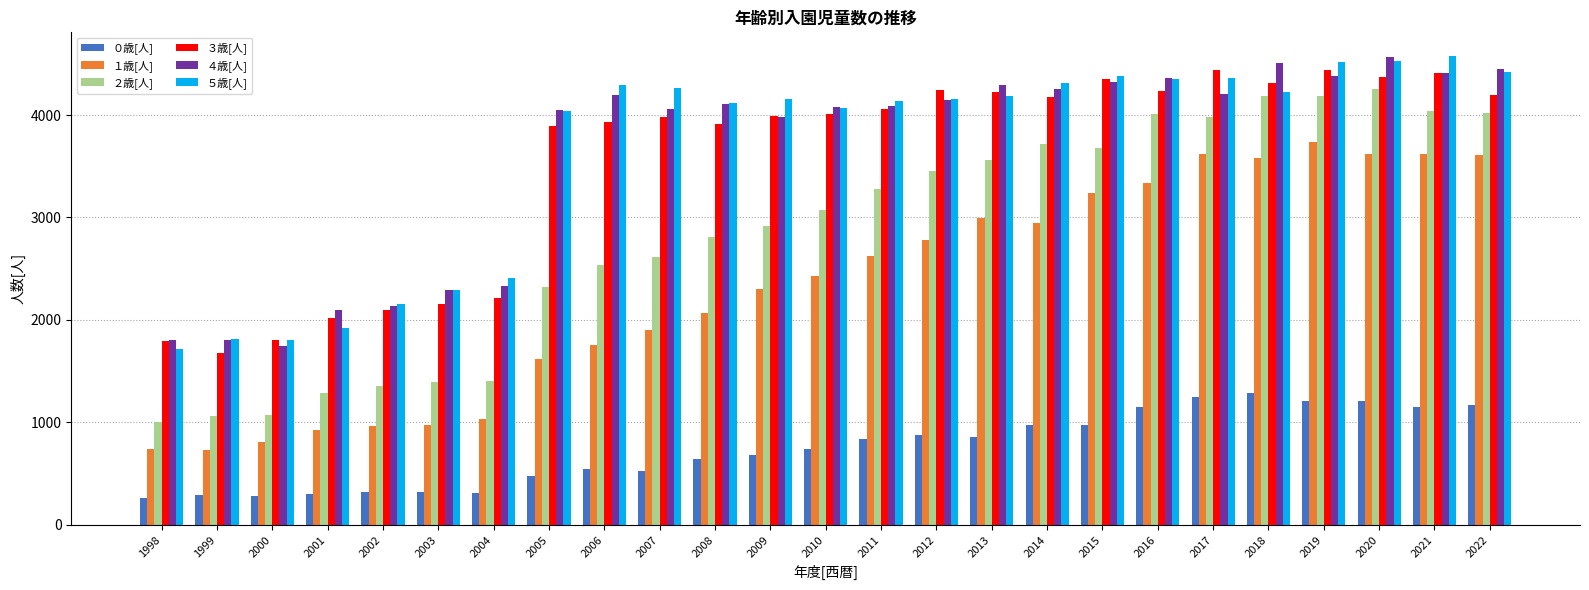

Does the chart contain stacked bars?

No